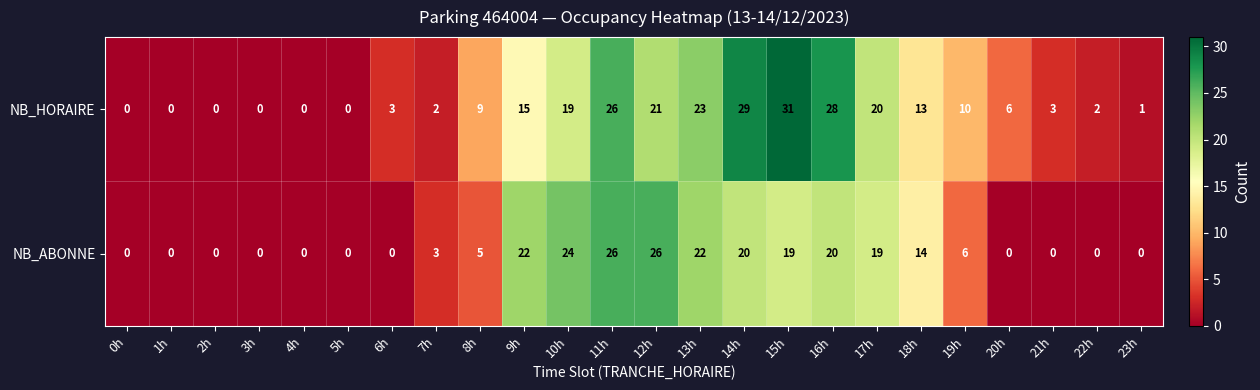

Count the number of data series in this chart.

2